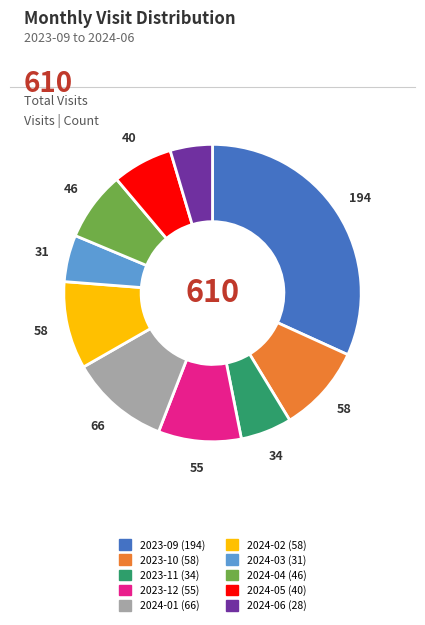

Does any single category account for the majority?

No